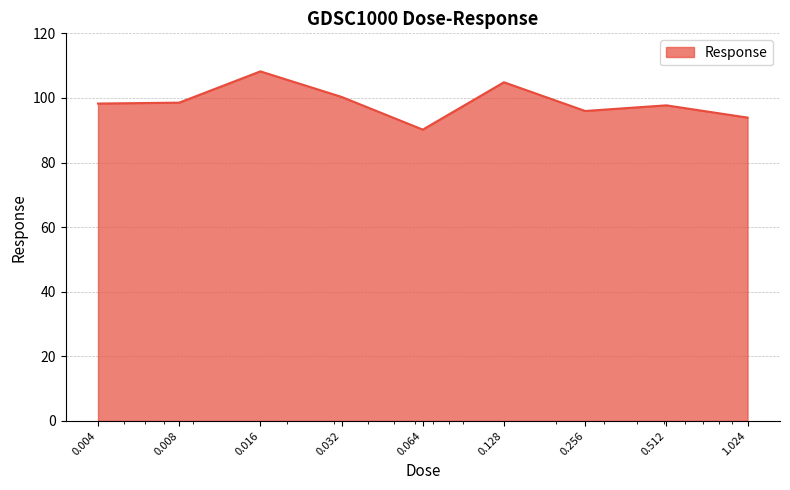

What is the smallest value displayed?

90.2